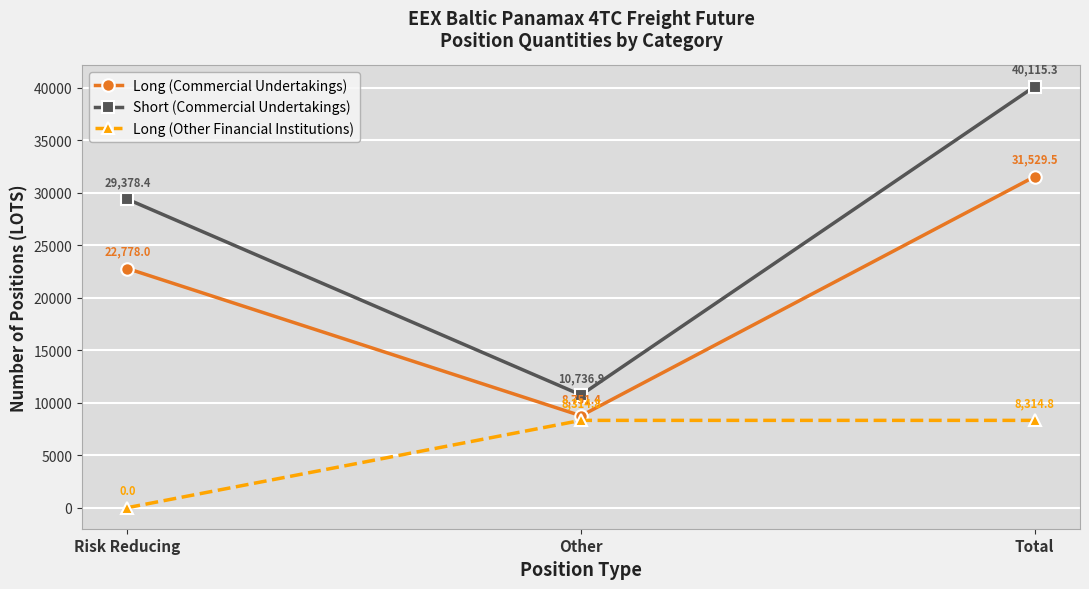

Rank the series by their maximum value, from highest to lowest.

Short (Commercial Undertakings), Long (Commercial Undertakings), Long (Other Financial Institutions)